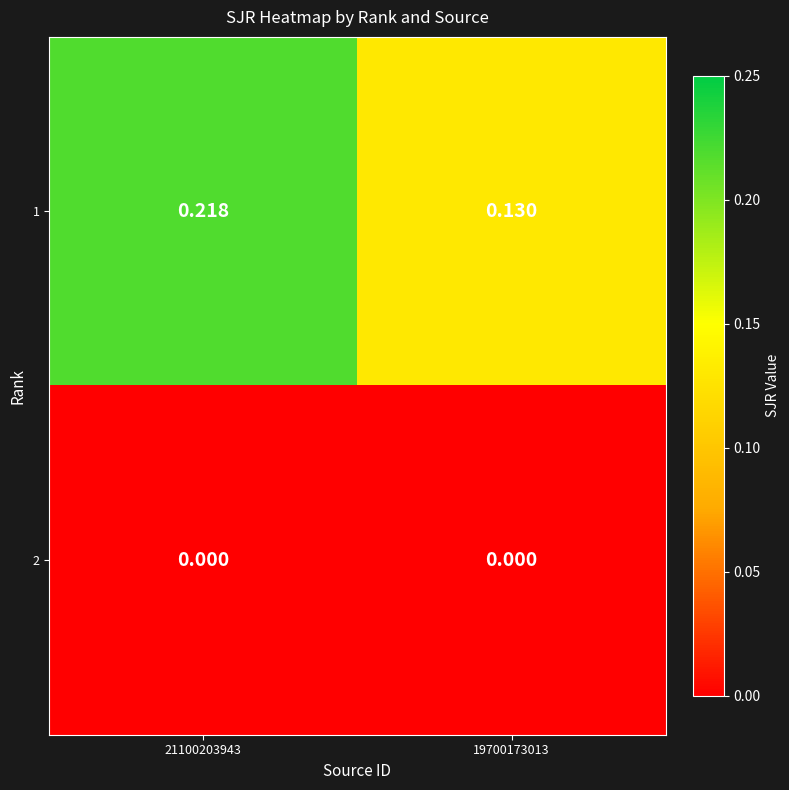

List the series in order of their peak value, highest first.

1, 2